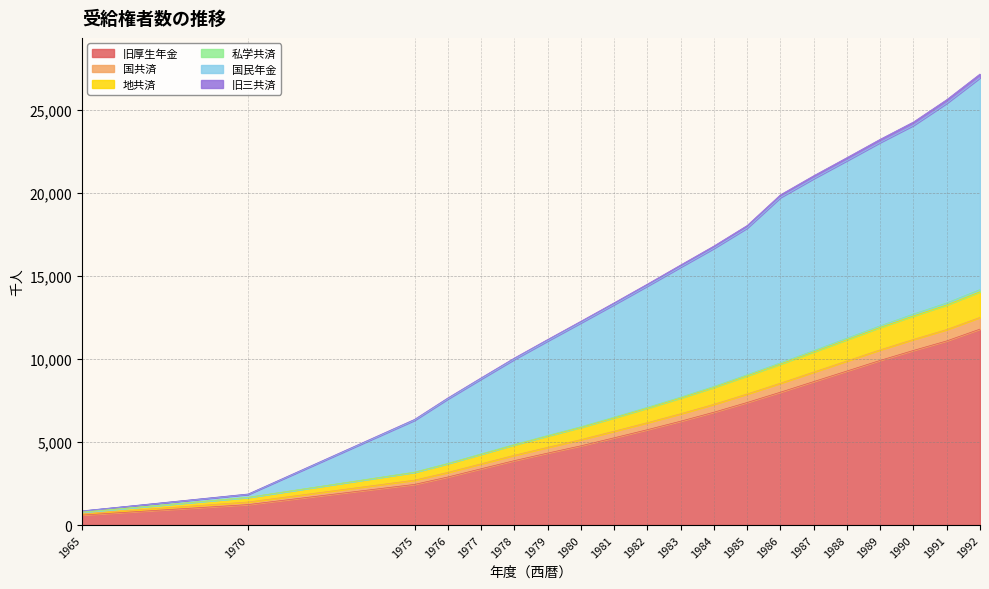

What is the highest value of the 旧厚生年金 series?

11803